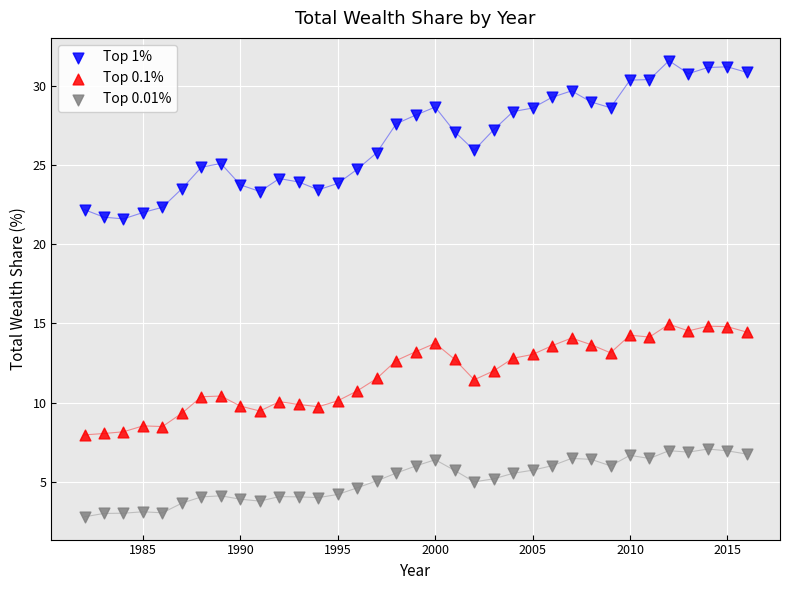

Which series reaches the maximum Y coordinate?

Top 1%